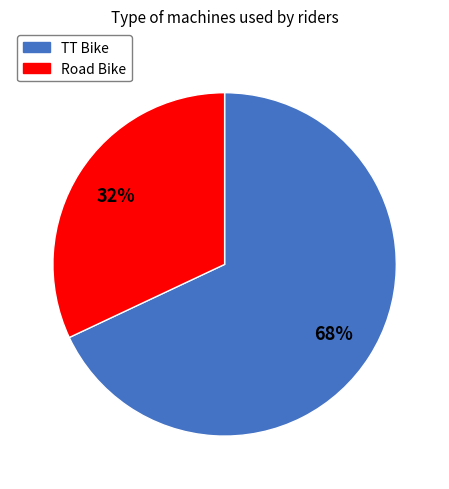

Count the number of slices in the pie.

2